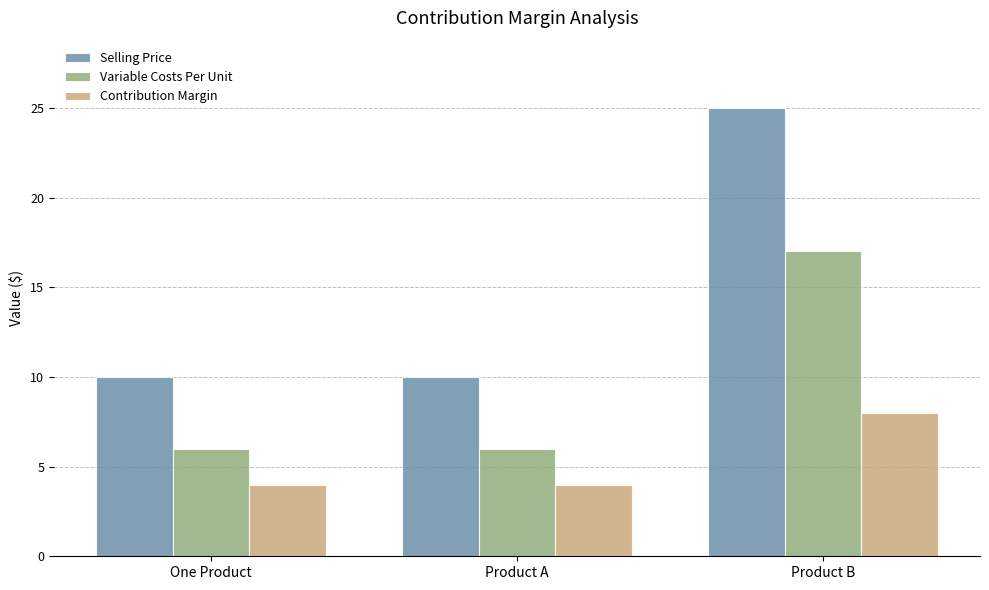

Which series has the largest range (max minus min)?

Selling Price